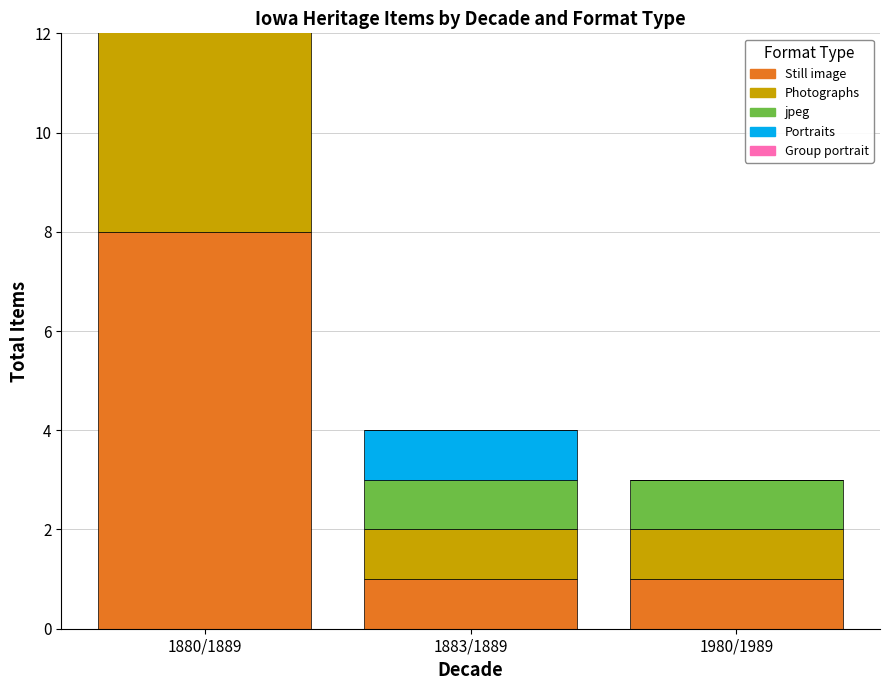

What is the value of the jpeg bar at the 2nd from the left?

1